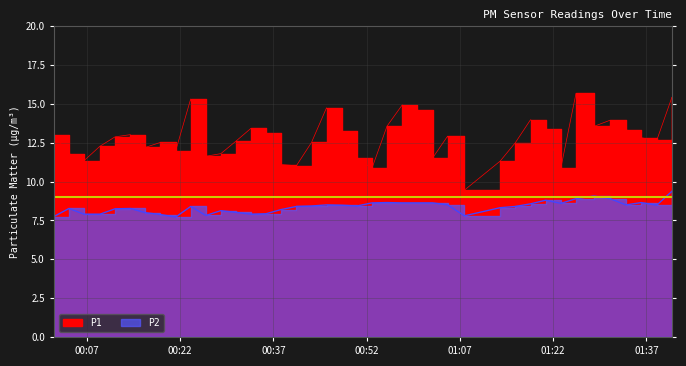

What is the average value of the P1 series?

12.8